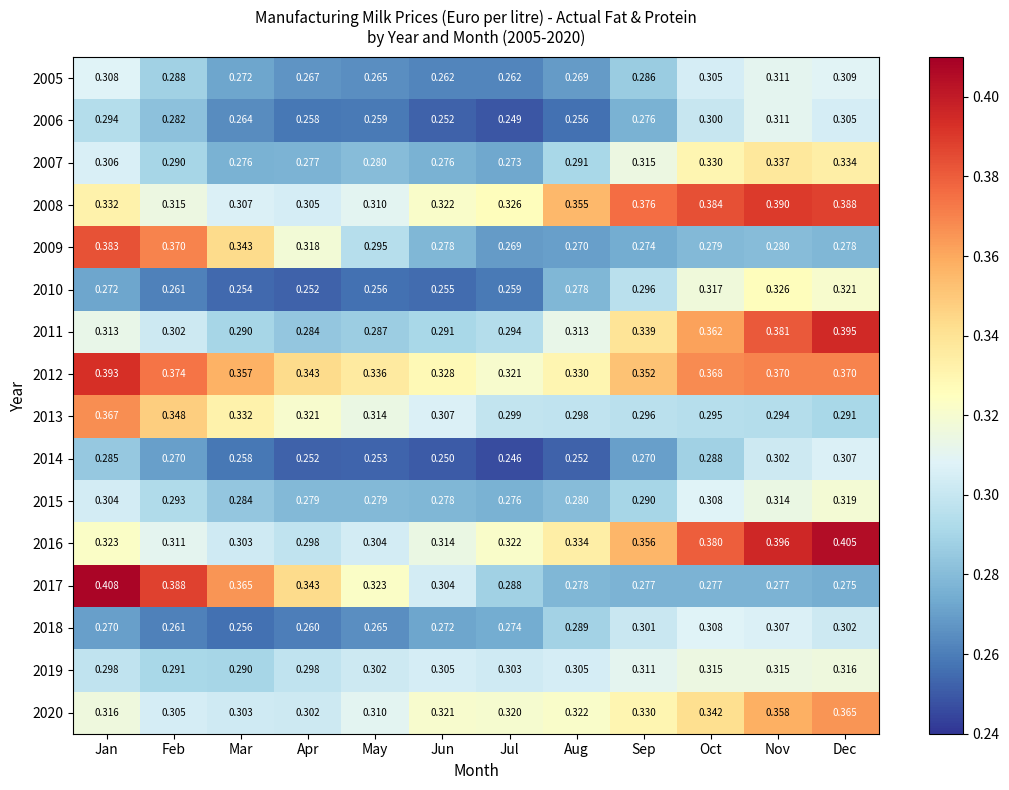

List the labels in order of 2010 value, largest first.

Nov, Dec, Oct, Sep, Aug, Jan, Feb, Jul, May, Jun, Mar, Apr